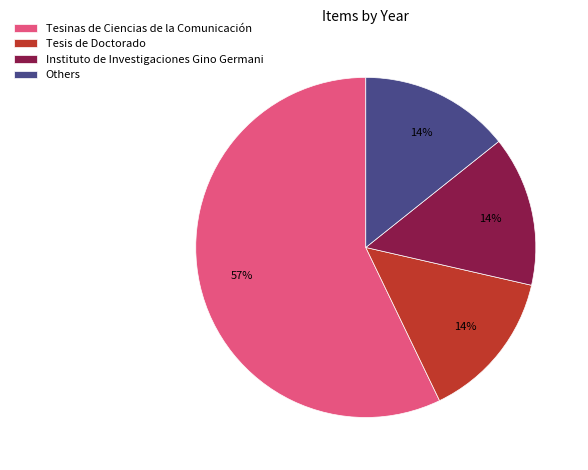

Which slice is the largest?

Tesinas de Ciencias de la Comunicación